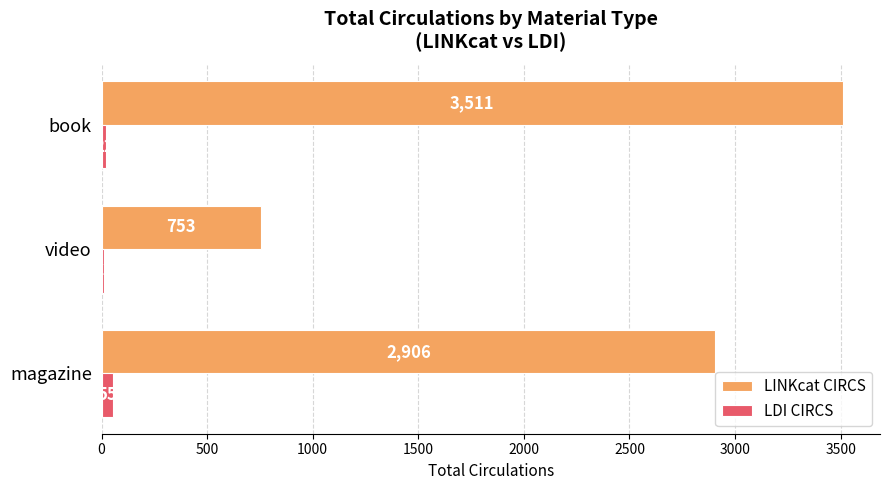

The LINKcat CIRCS series shows 3511 at book. True or false?

True